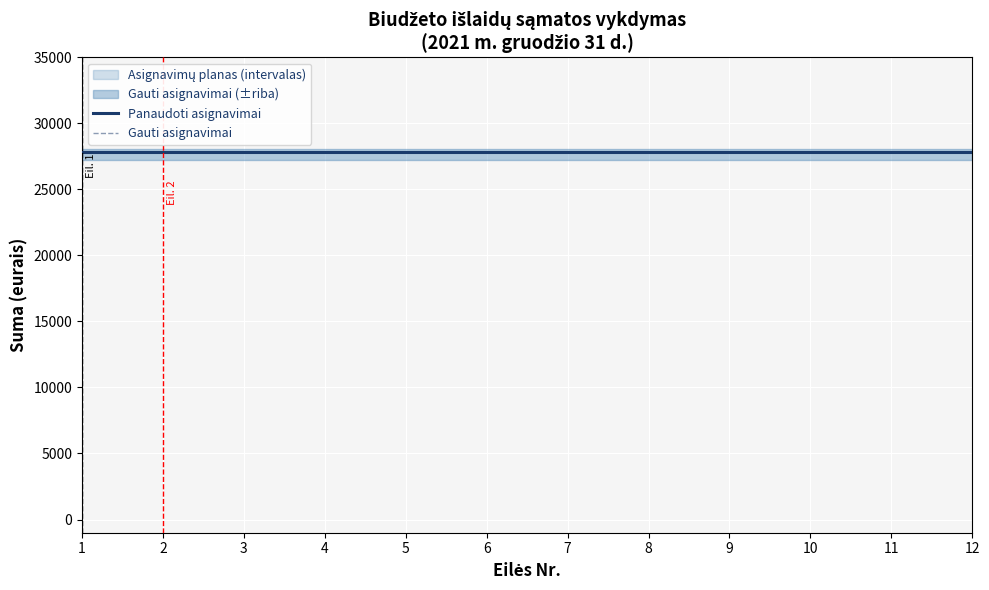

True or false: Panaudoti asignavimai has more than 1 points higher than both neighbors.

False